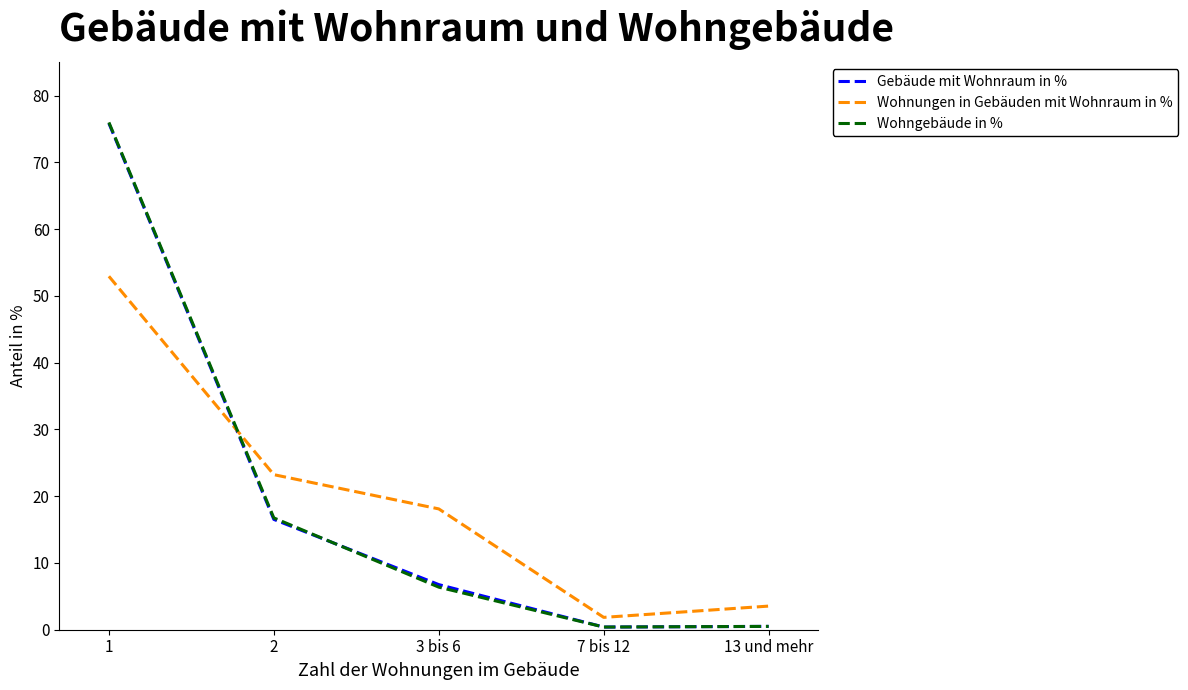

What is the lowest value of the Wohnungen in Gebäuden mit Wohnraum in % series?

1.9